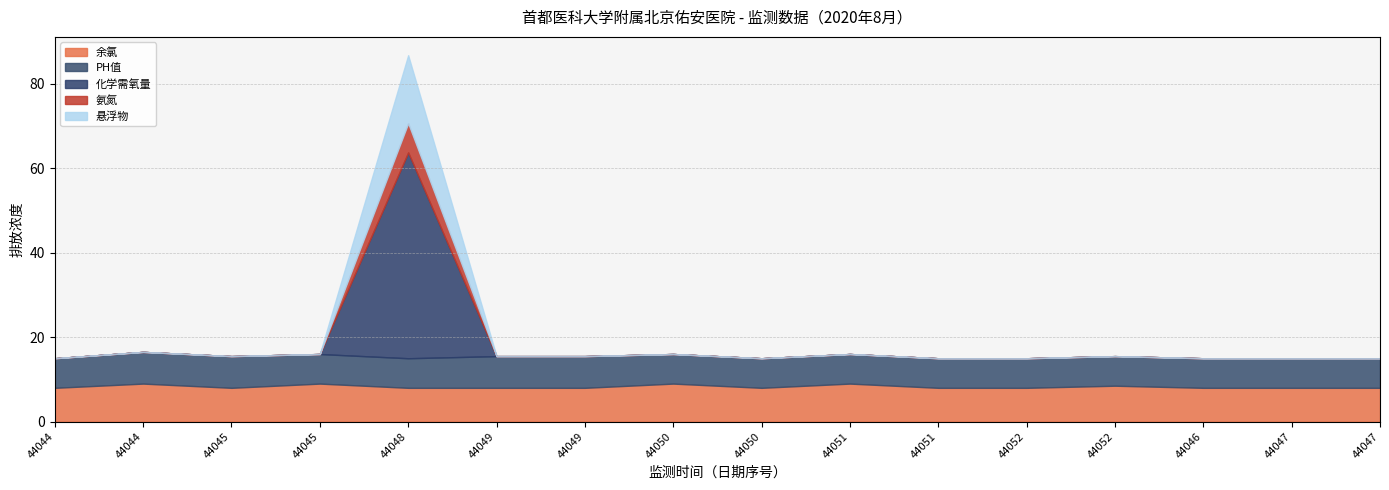

Count the 氨氮 values in the range 0 to 1.

15